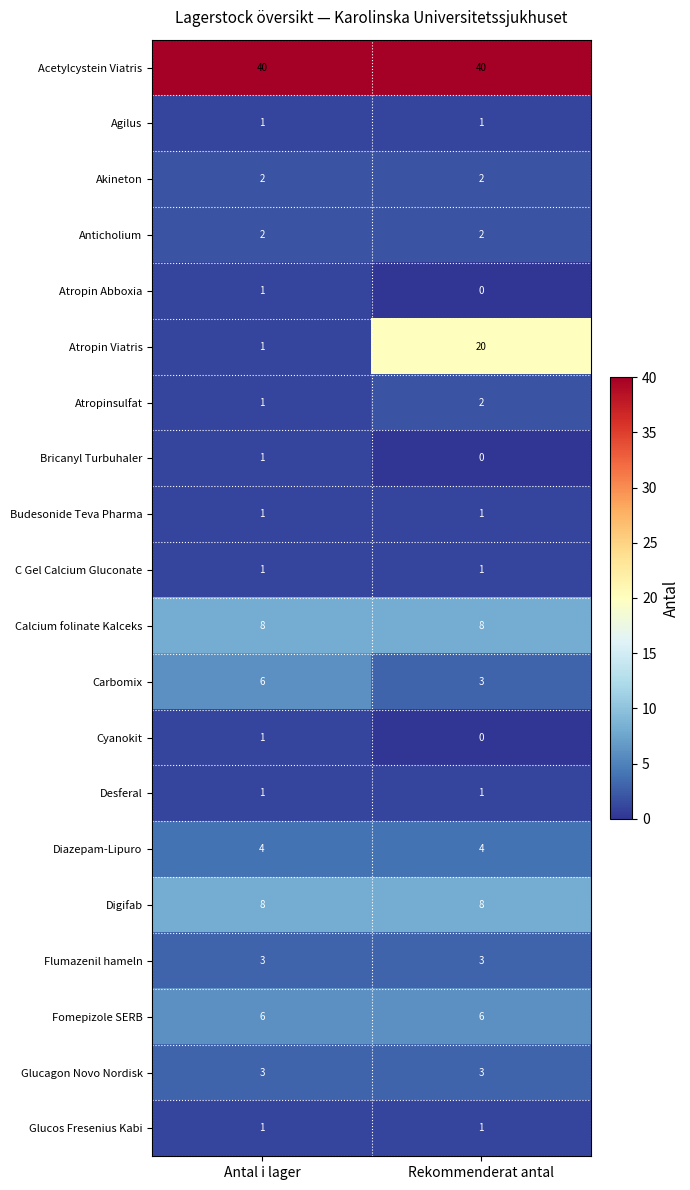

Which series has the largest total across all categories?

Acetylcystein Viatris